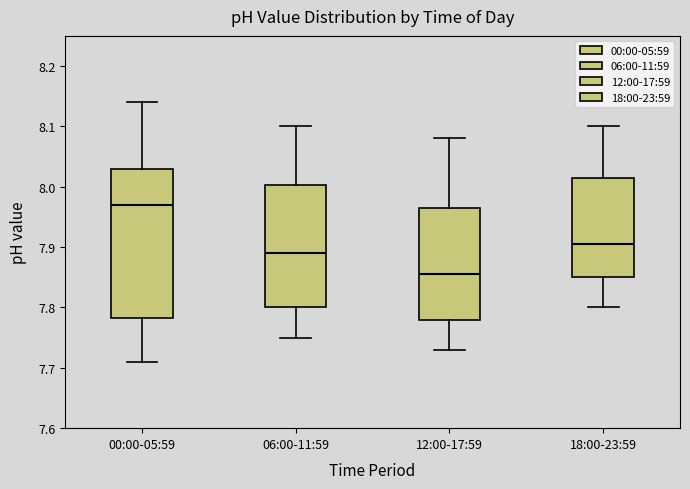

Which box's median line is the lowest?

12:00-17:59